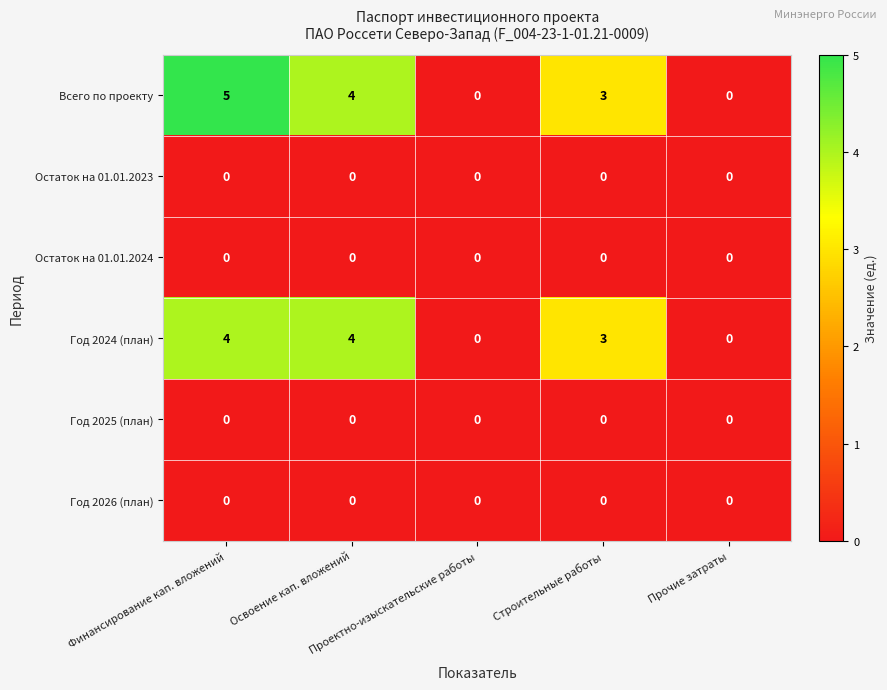

What is the maximum value for Год 2024 (план)?

4